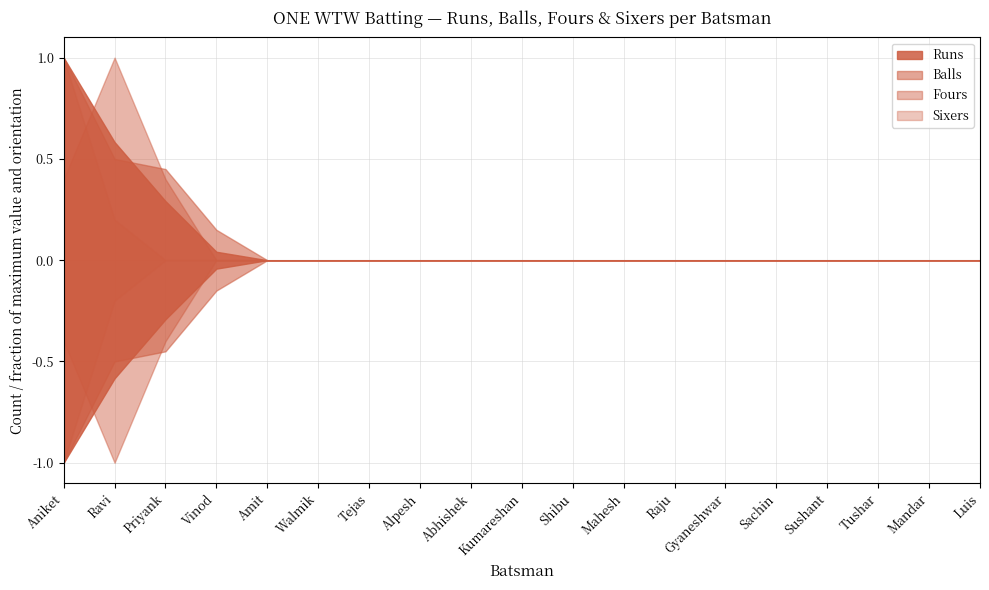

Does the chart have visible grid lines?

Yes